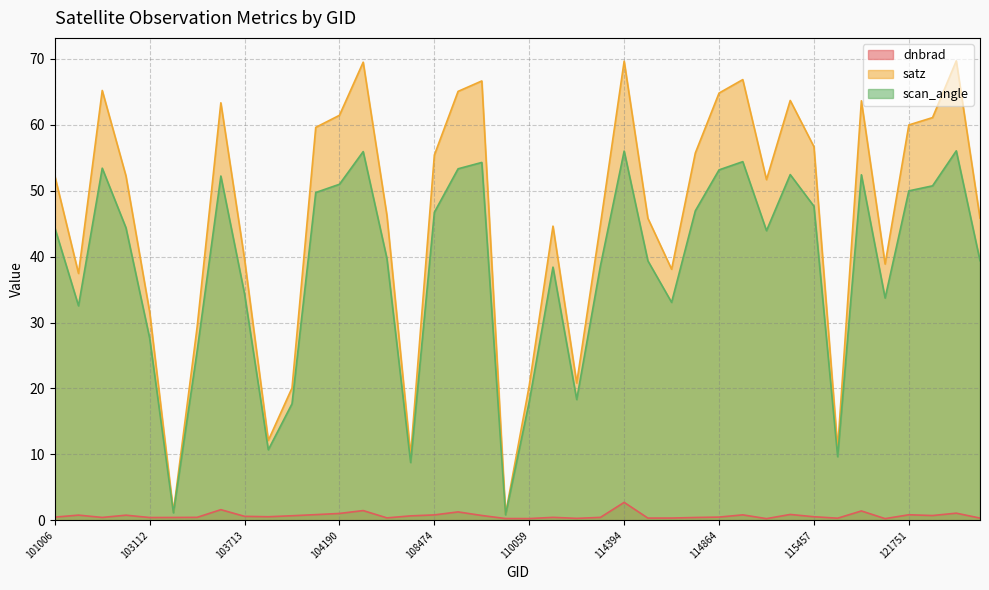

The value of dnbrad at 103586 is 0.5. True or false?

False